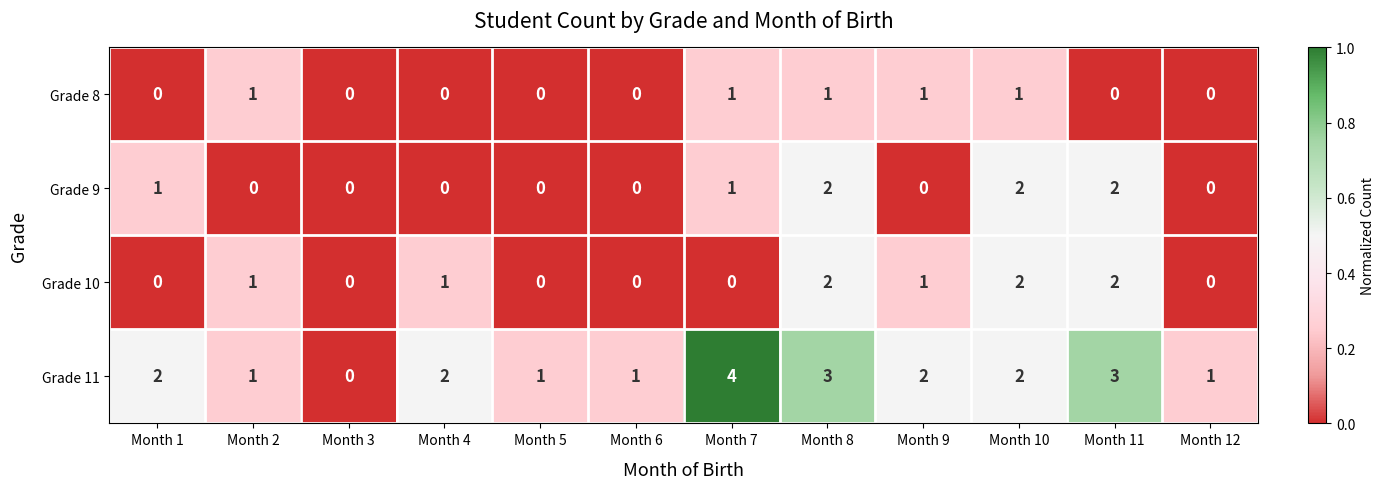

At which category does the chart reach its peak across all series?

Month 7